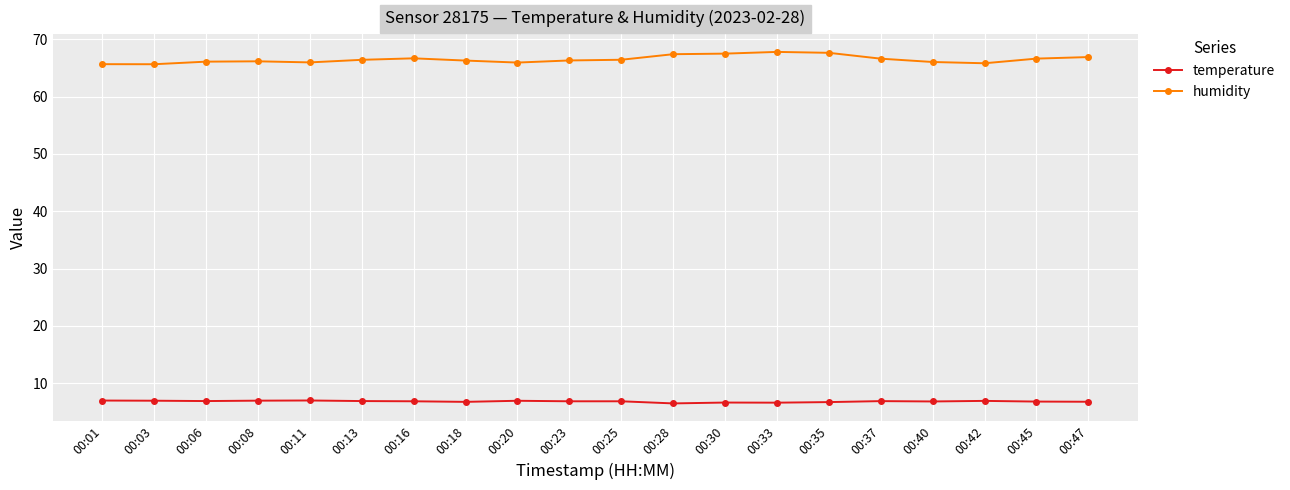

Is it true that humidity equals 66.9 at 00:47?

True